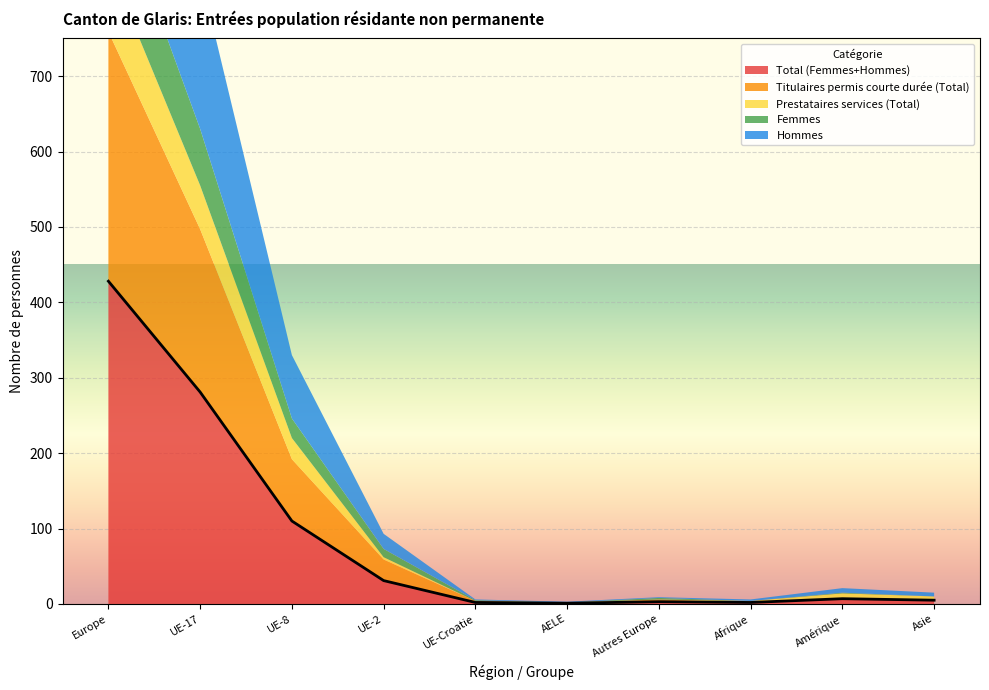

How many lines are shown in the chart?

5